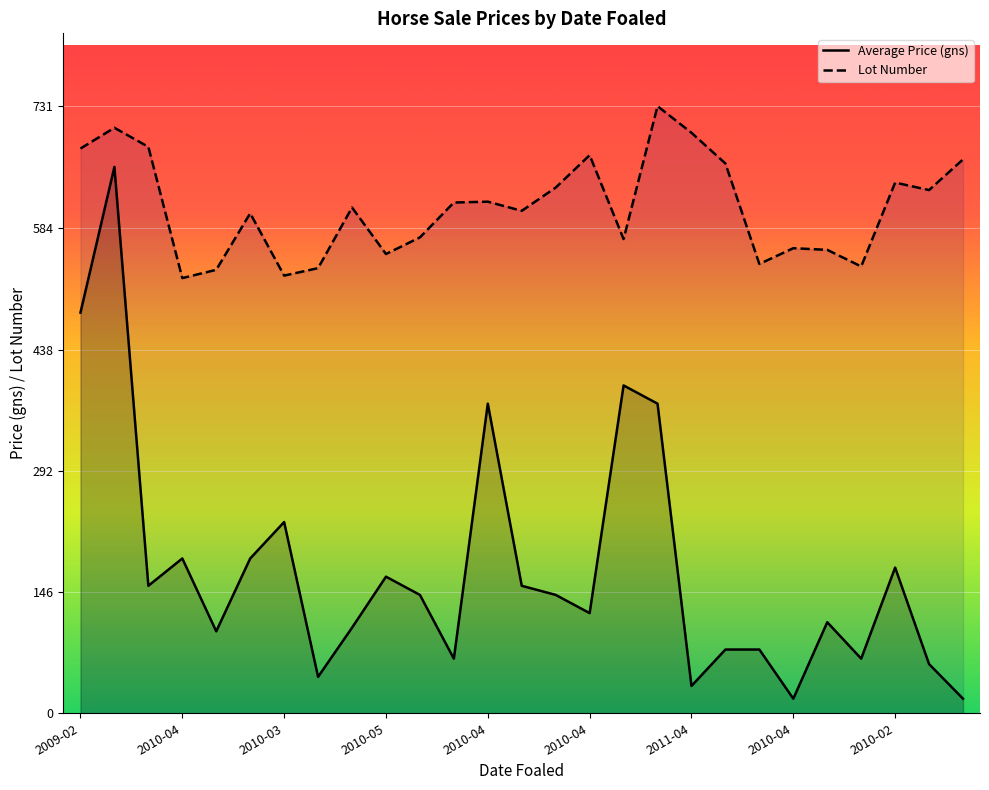

What is the total value across all series at 2010-02-21?

617.8